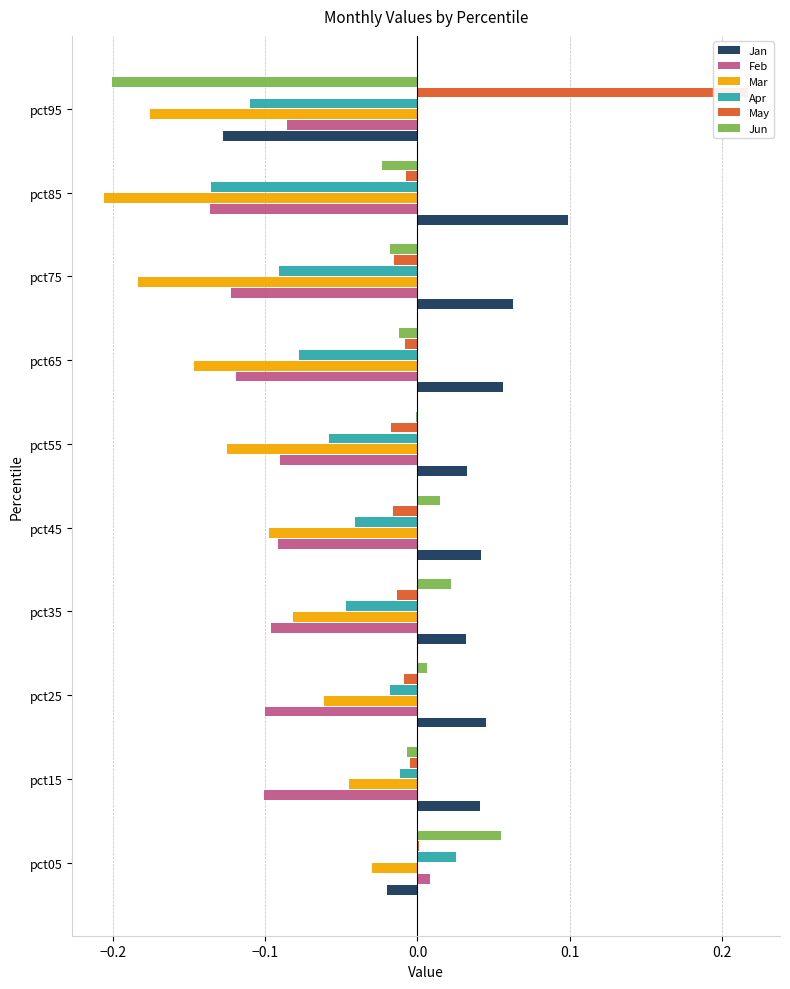

List the series in order of their peak value, highest first.

May, Jan, Jun, Apr, Feb, Mar